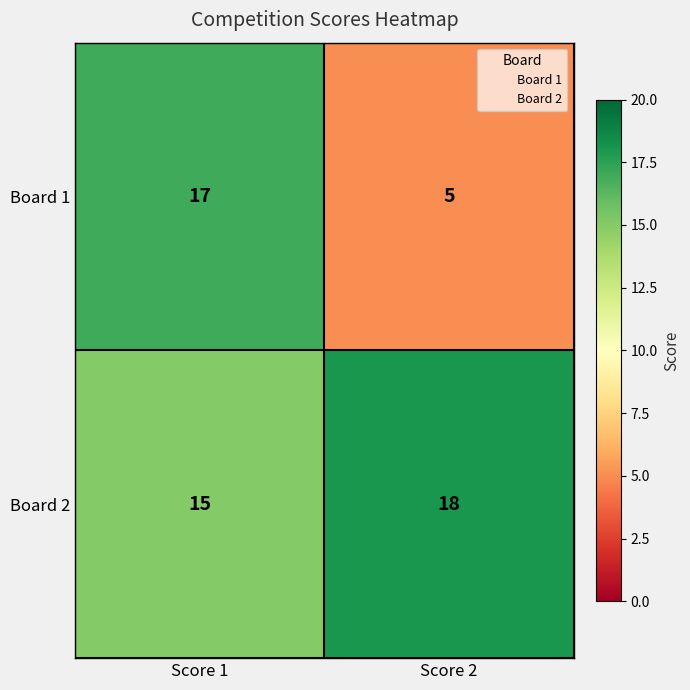

Rank the series by their maximum value, from highest to lowest.

Board 2, Board 1